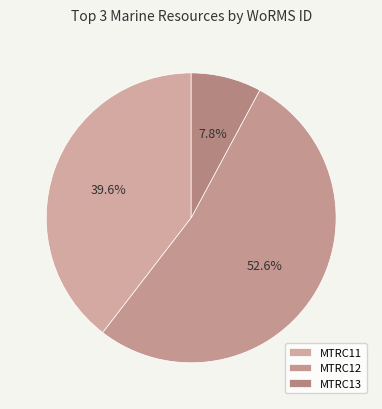

How many slices are in this pie chart?

3